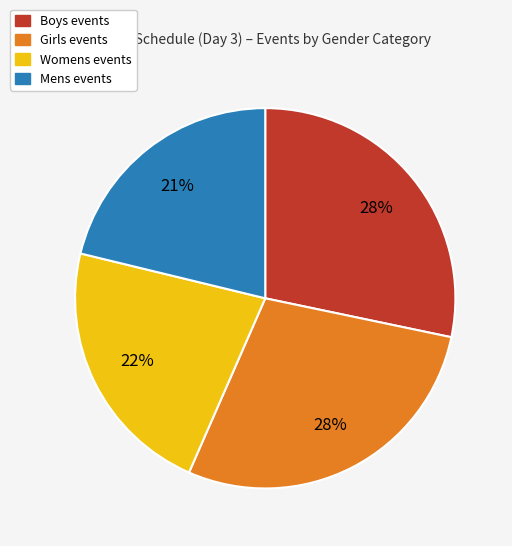

Approximately how many times larger is the value at Girls compared to Boys?

1.0